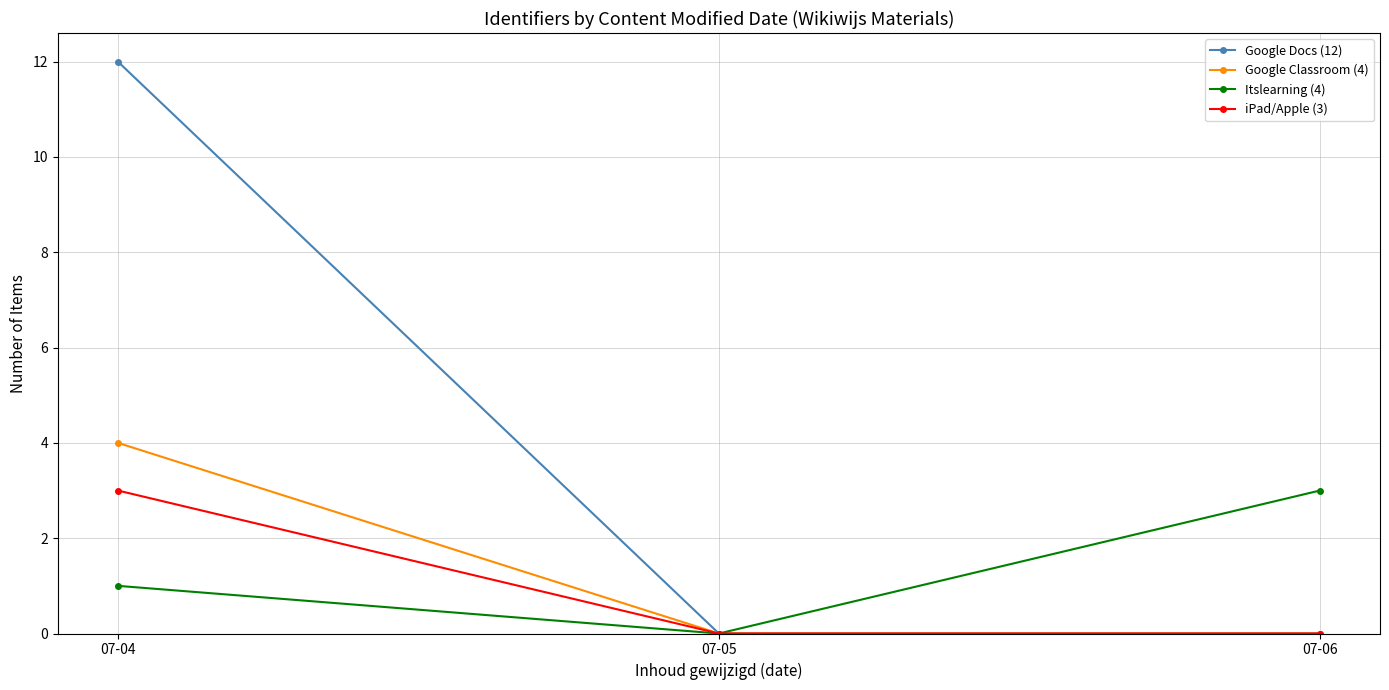

Is it true that iPad/Apple (3) equals 2 at 07-05?

False